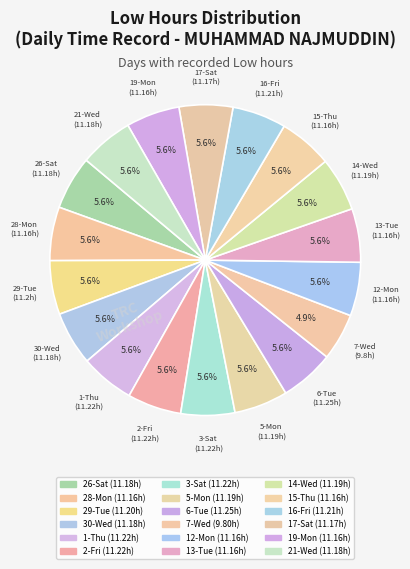

To the nearest percent, what is the difference between the largest and smallest slice percentages?

1%